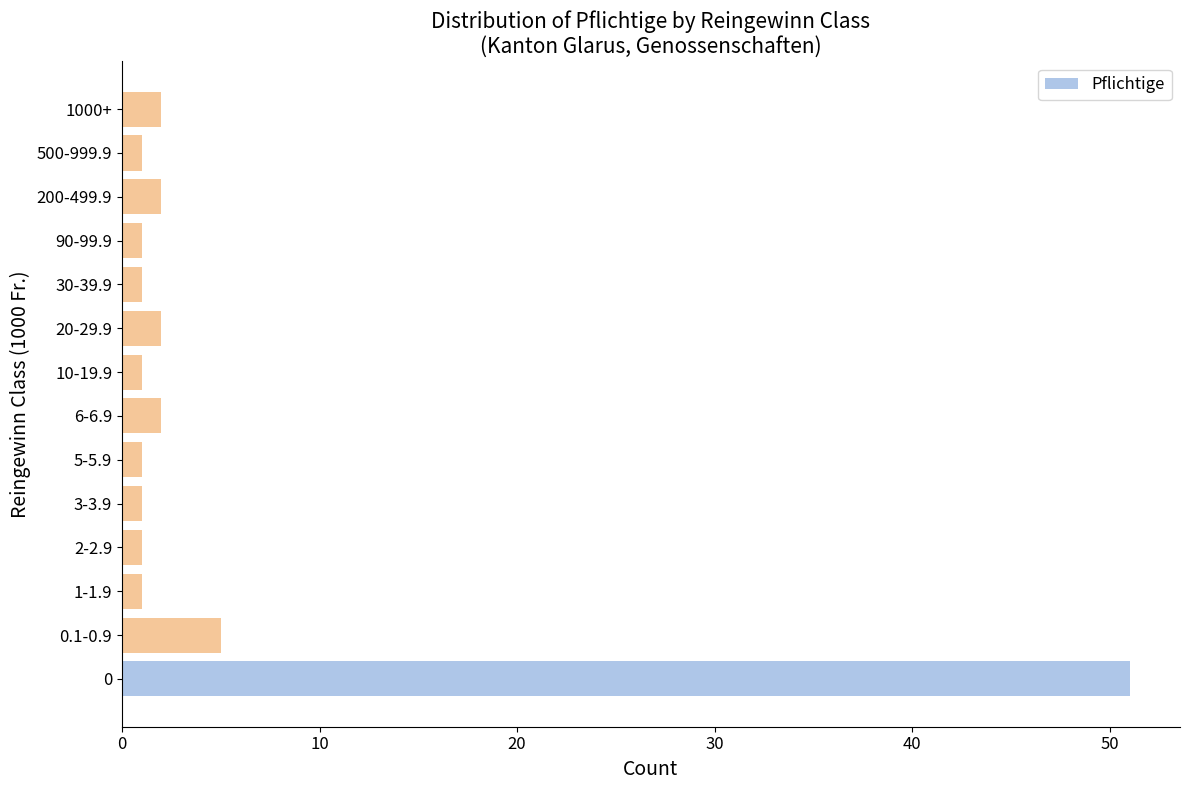

What is the maximum value shown in the chart?

51